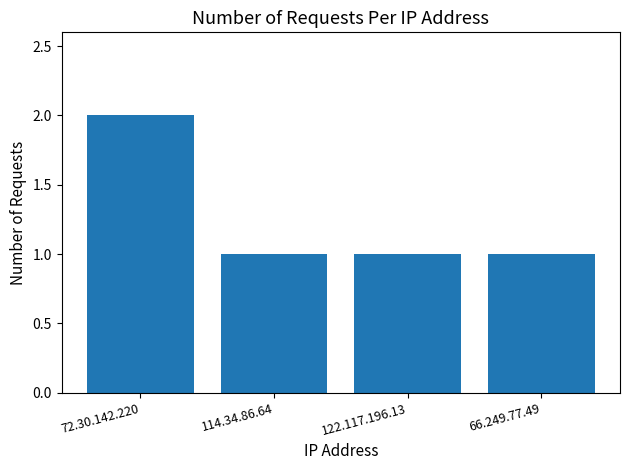

Is it true that the value at 122.117.196.13 is 1?

True